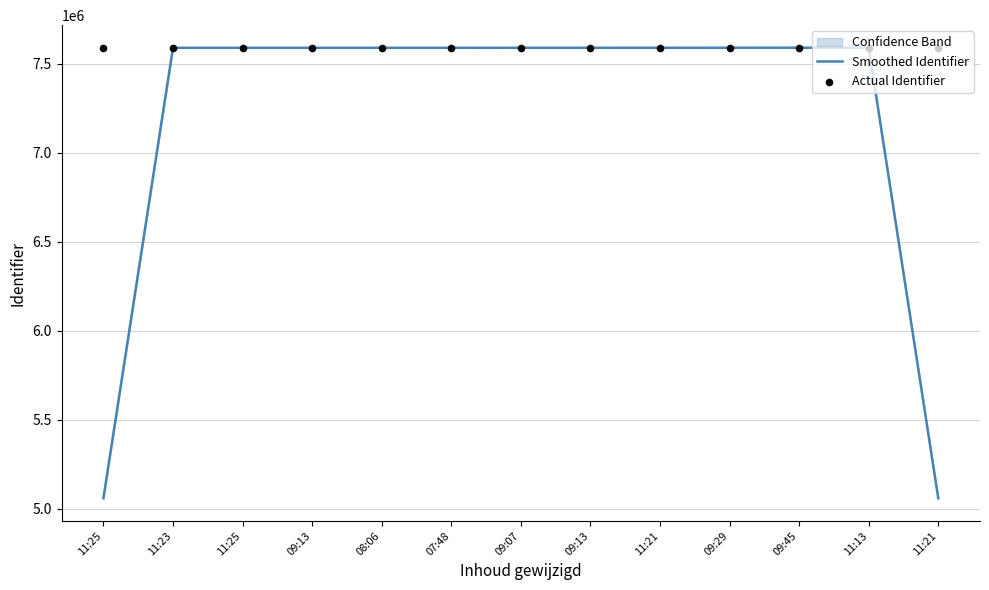

Which series reaches the maximum Y coordinate?

Actual Identifier